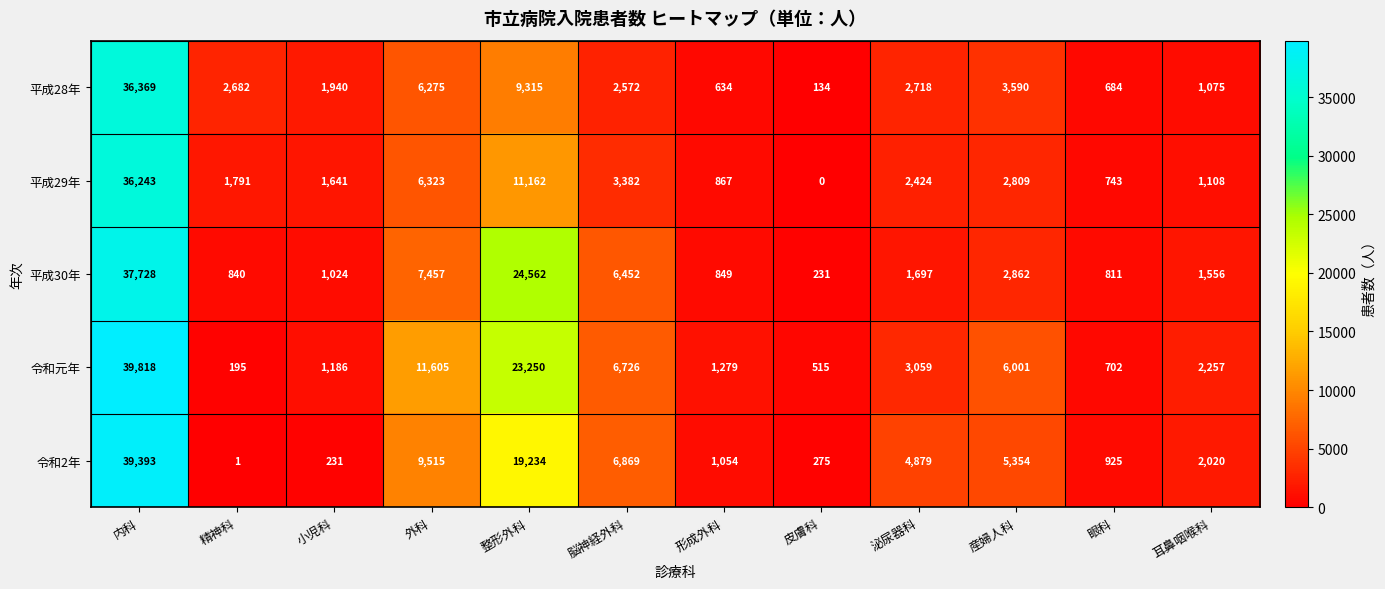

True or false: 令和元年 has a value of 702 at 眼科.

True